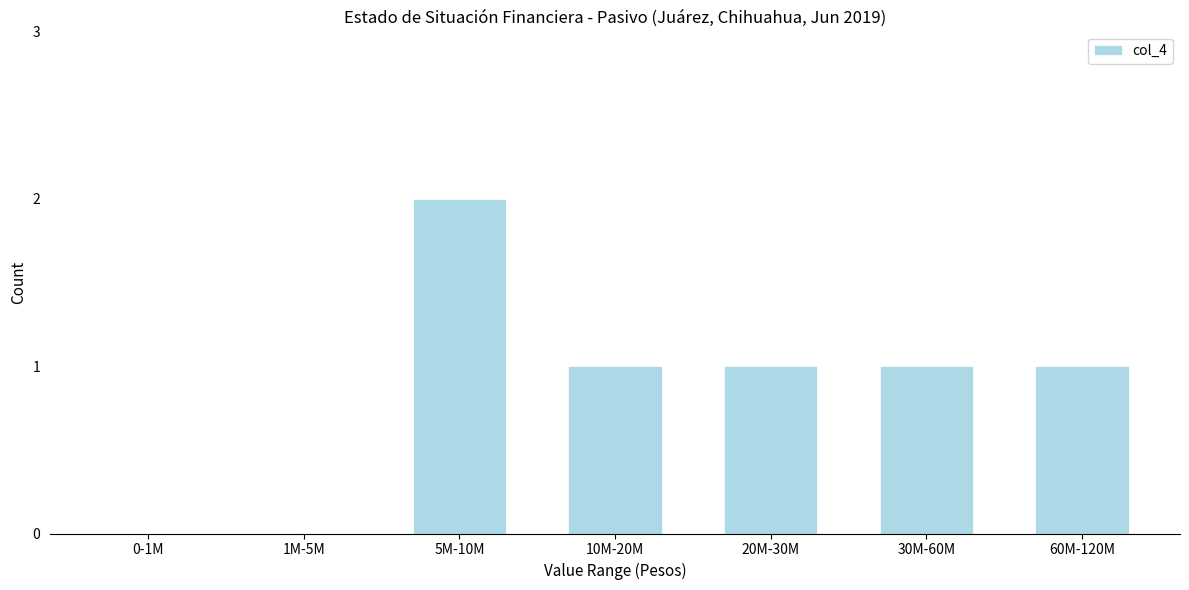

Reading left to right, transcribe all the data shown in this chart.

0-1M=0	1M-5M=0	5M-10M=2	10M-20M=1	20M-30M=1	30M-60M=1	60M-120M=1